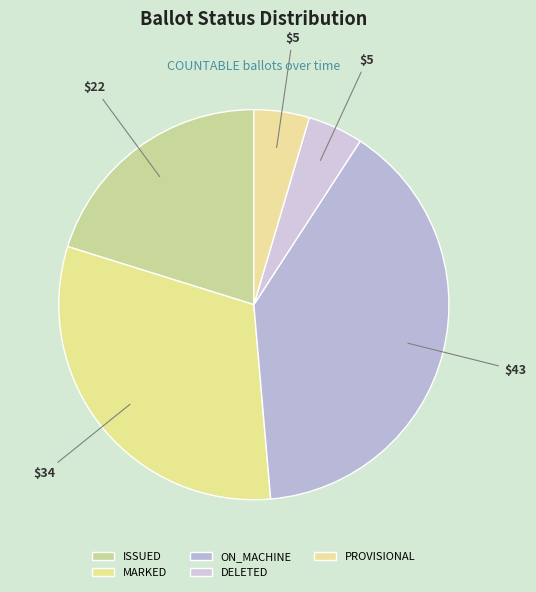

How many segments does this pie chart have?

5